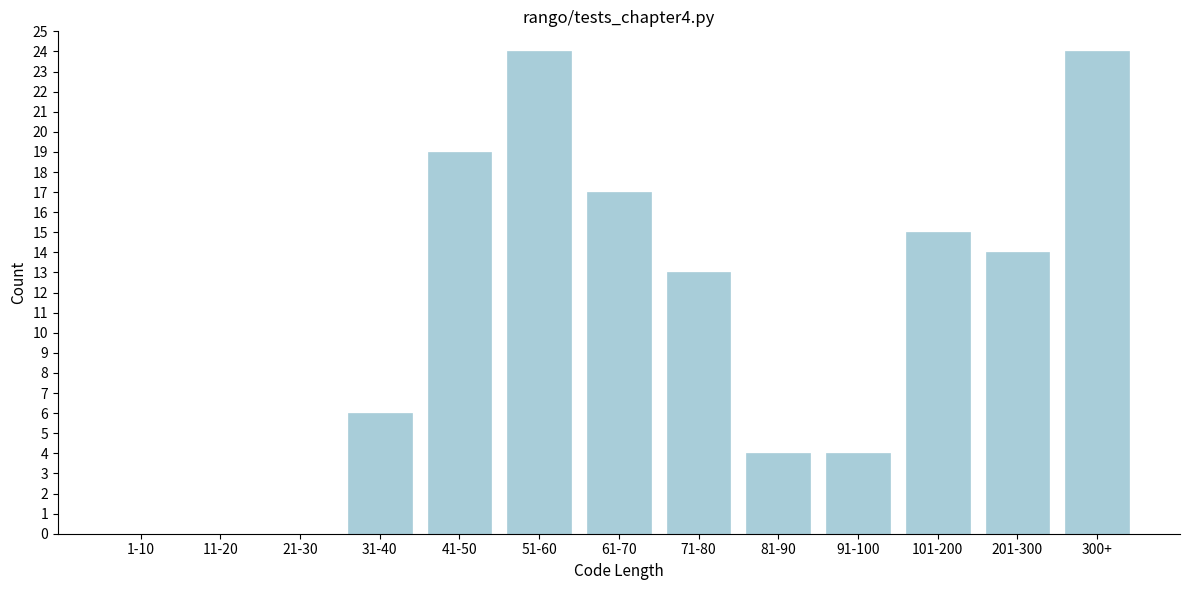

Reading left to right, list all the values displayed in this chart.

1-10=0	11-20=0	21-30=0	31-40=6	41-50=19	51-60=24	61-70=17	71-80=13	81-90=4	91-100=4	101-200=15	201-300=14	300+=24